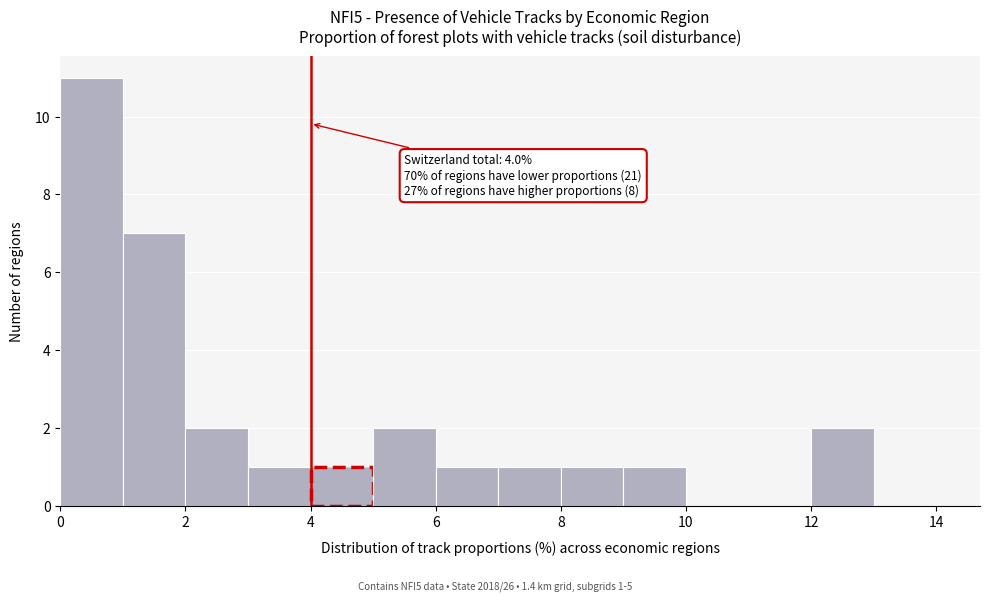

Over which range of the x-axis is the bar tallest?

0 to 1